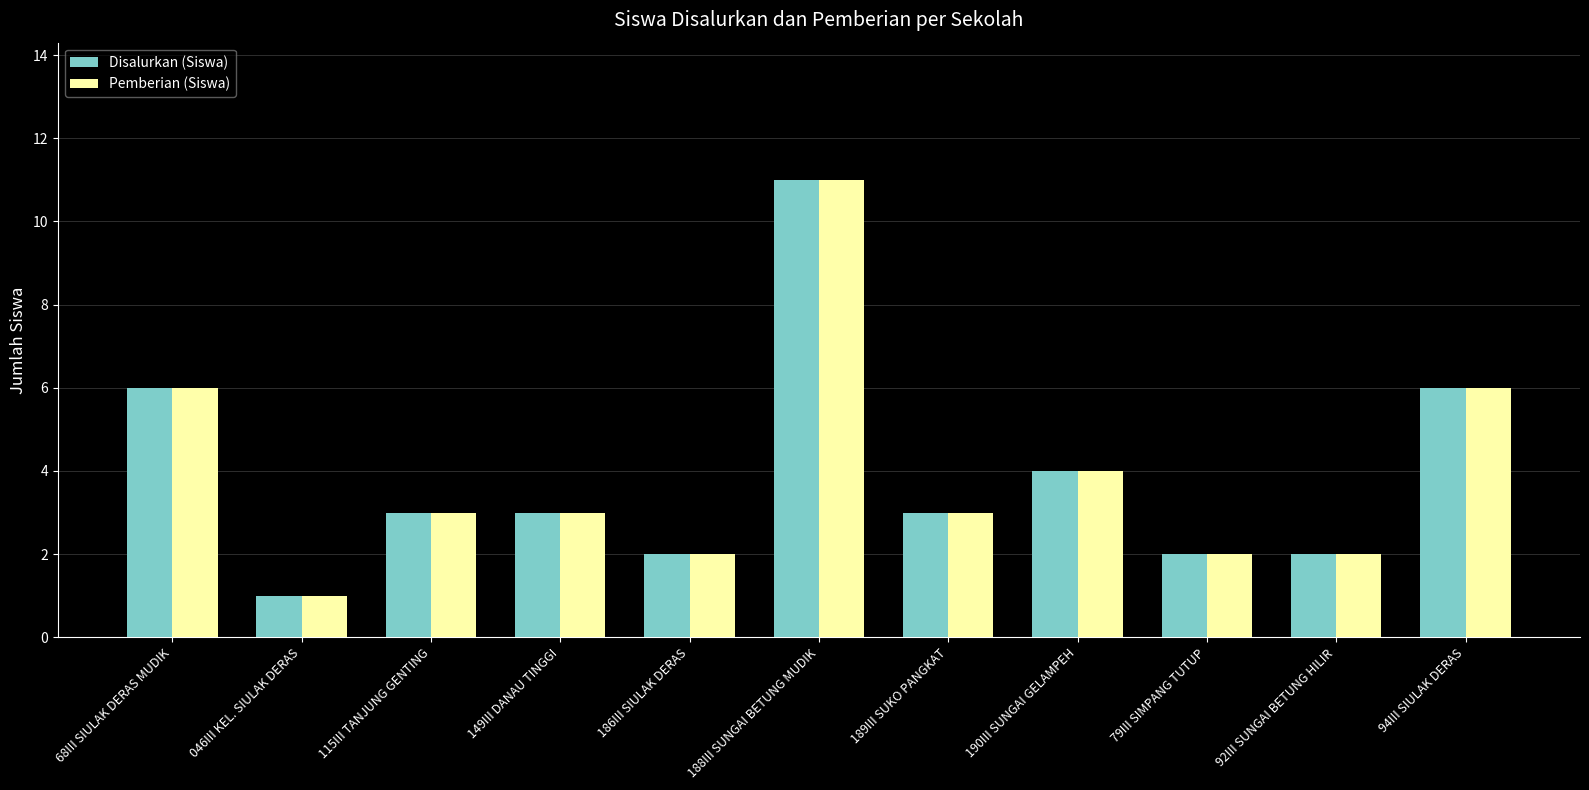

What is the label of the 7th bar from the right?

186III SIULAK DERAS